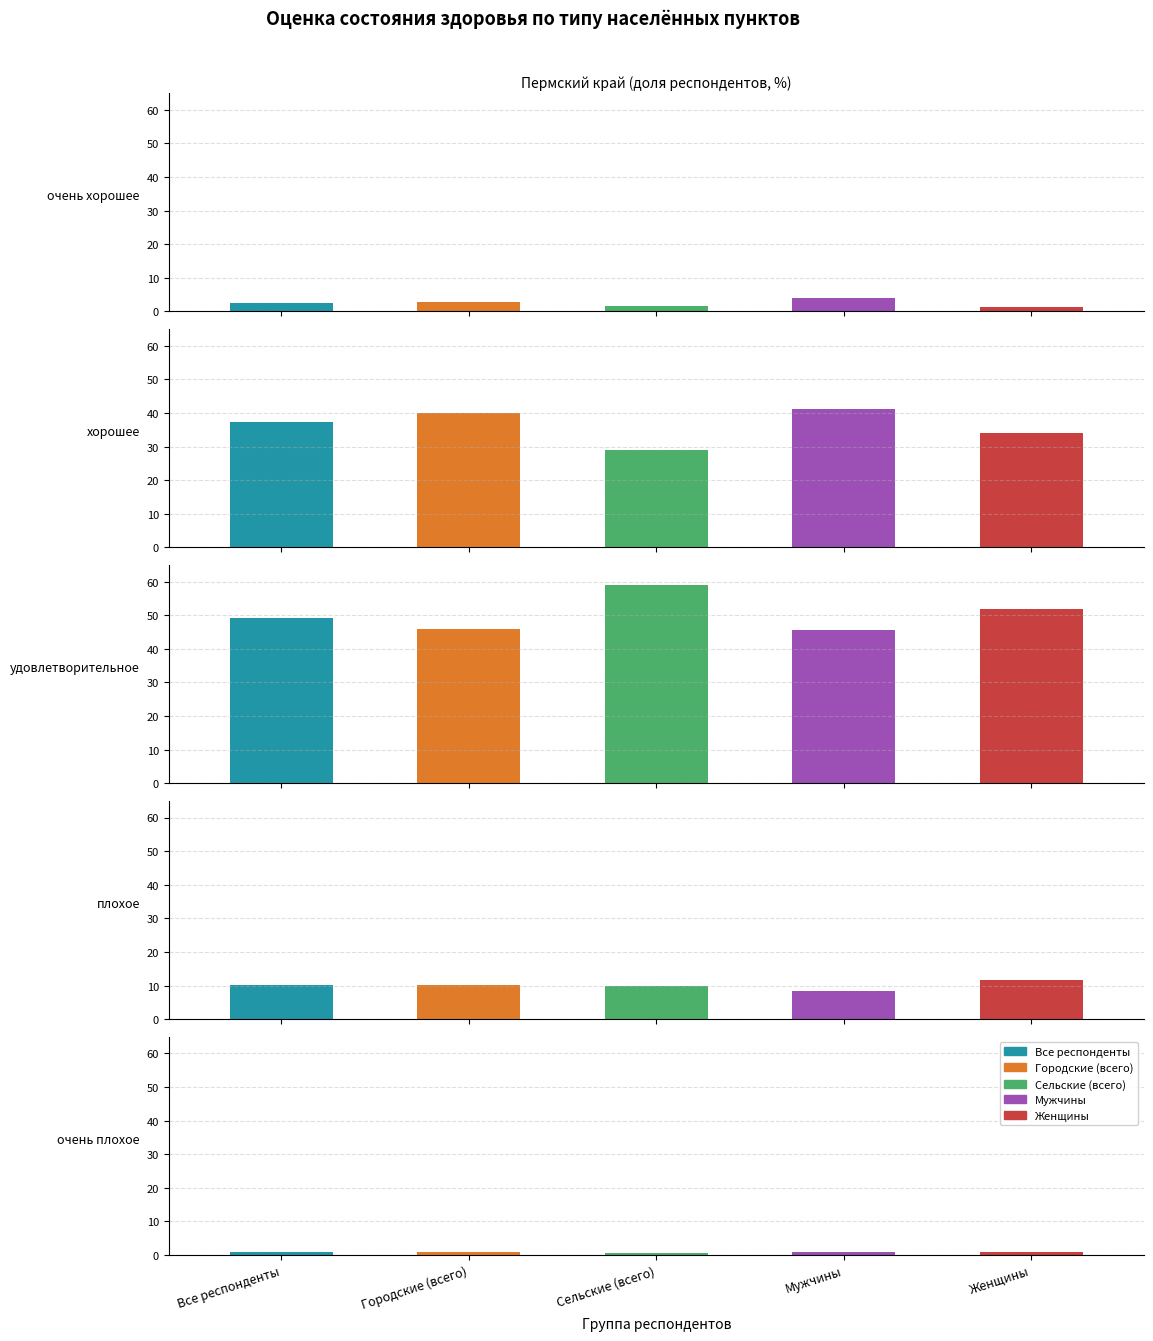

At which category is the sum across all series the highest?

удовлетворительное